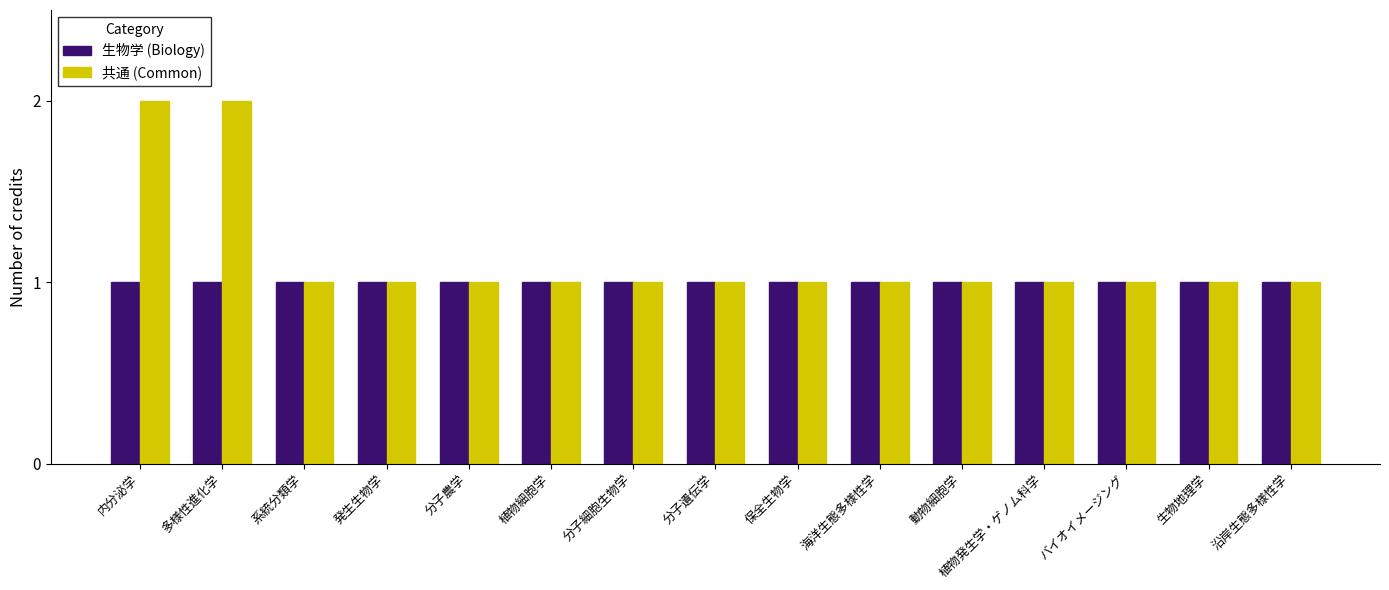

Reading left to right, transcribe all the data shown in this chart.

生物学 (Biology): 内分泌学=1	多様性進化学=1	系統分類学=1	発生生物学=1	分子農学=1	植物細胞学=1	分子細胞生物学=1	分子遺伝学=1	保全生物学=1	海洋生態多様性学=1	動物細胞学=1	植物発生学・ゲノム科学=1	バイオイメージング=1	生物地理学=1	沿岸生態多様性学=1
共通 (Common): 内分泌学=2	多様性進化学=2	系統分類学=1	発生生物学=1	分子農学=1	植物細胞学=1	分子細胞生物学=1	分子遺伝学=1	保全生物学=1	海洋生態多様性学=1	動物細胞学=1	植物発生学・ゲノム科学=1	バイオイメージング=1	生物地理学=1	沿岸生態多様性学=1